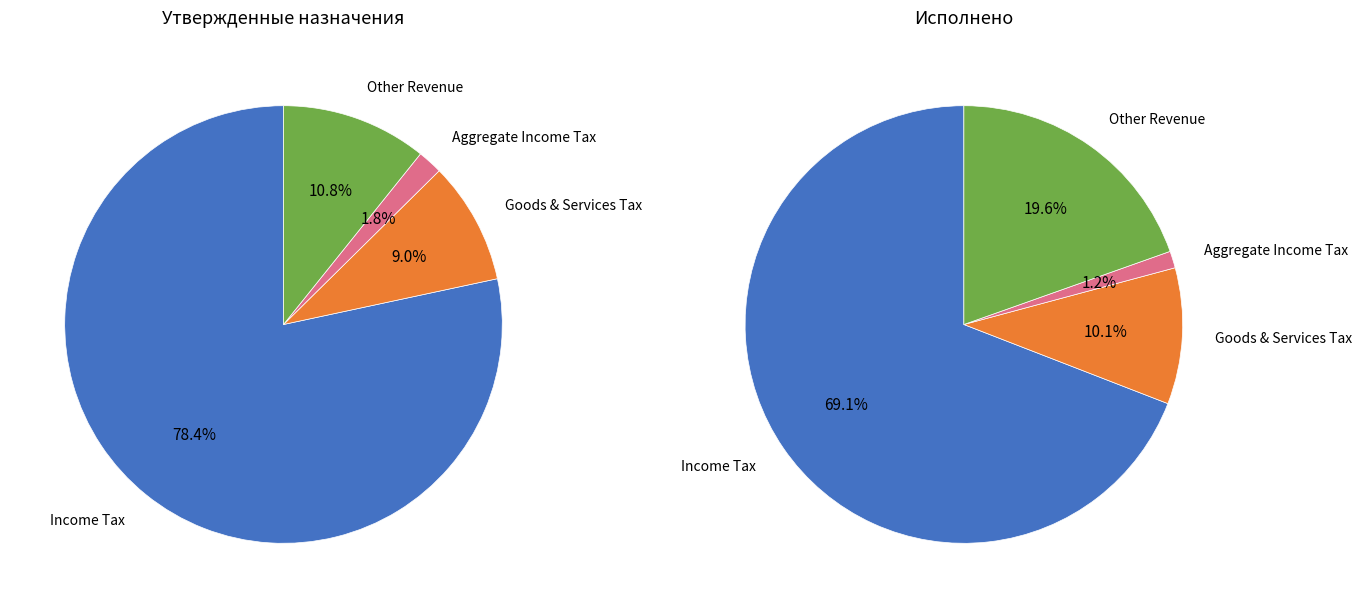

Count the number of slices in the pie.

4